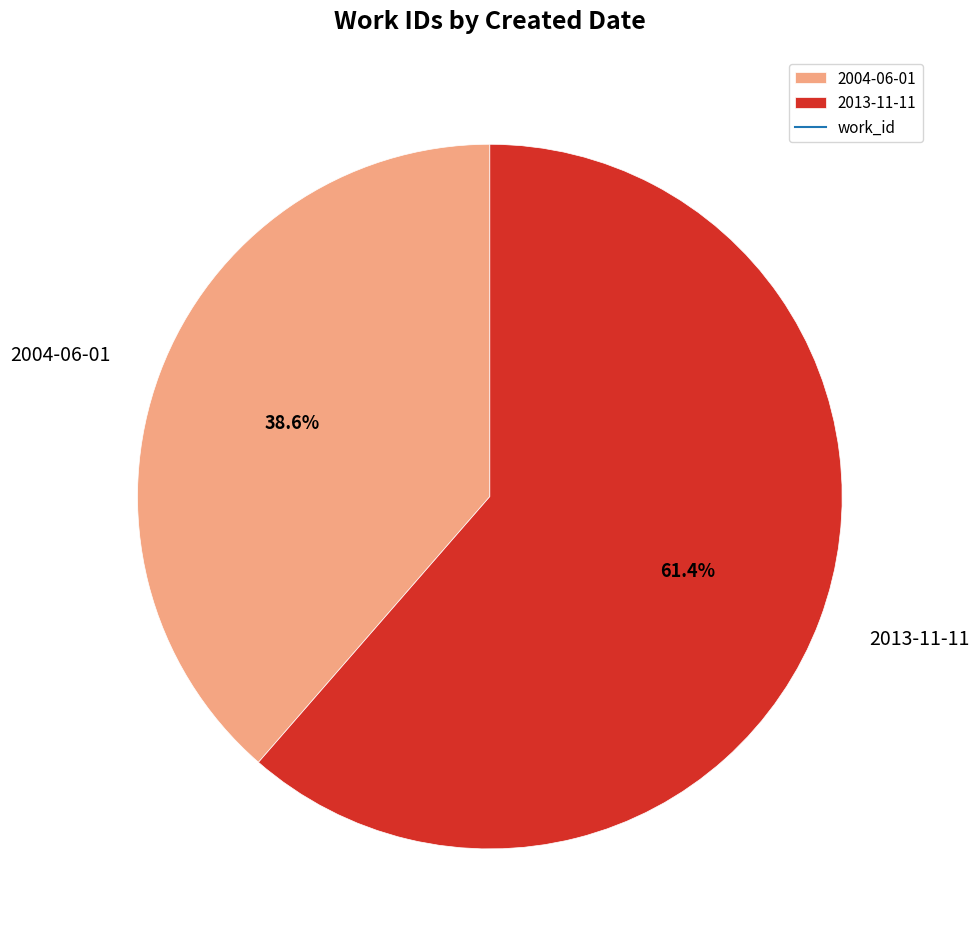

To the nearest percent, what portion does 2013-11-11 represent?

61%